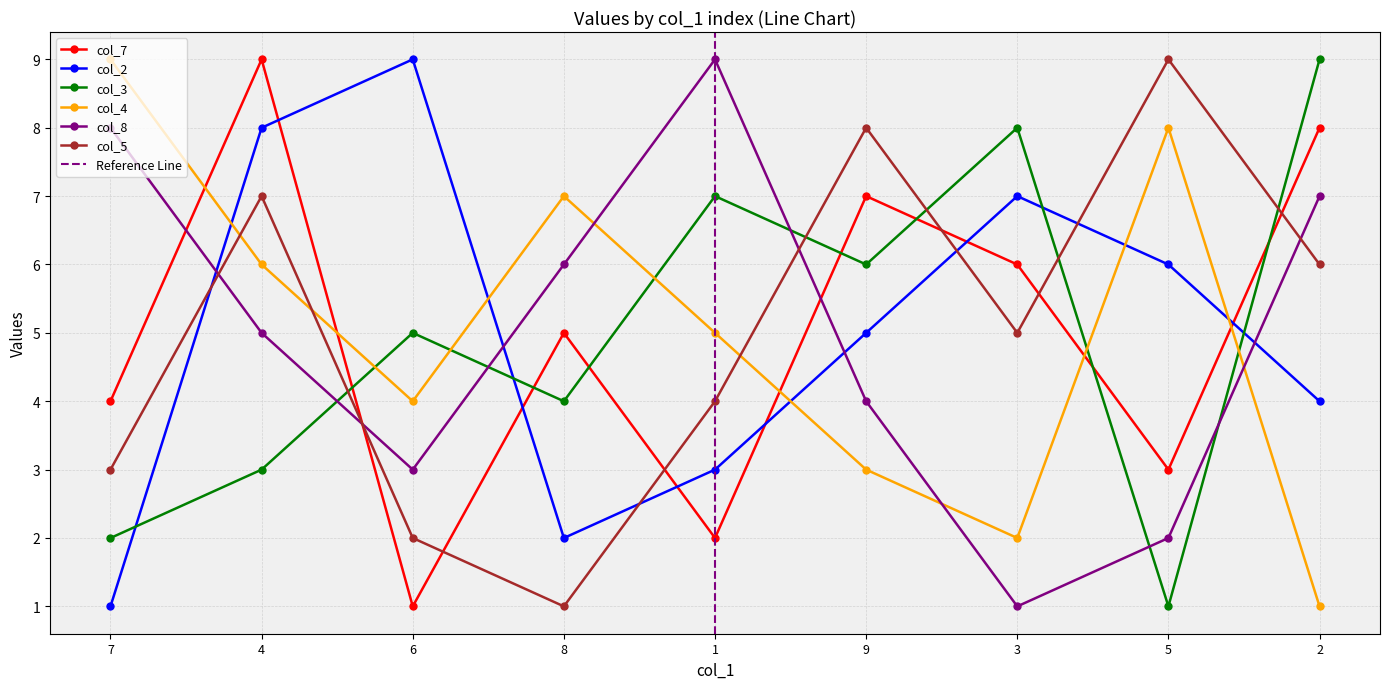

Which series has the largest total across all categories?

col_7